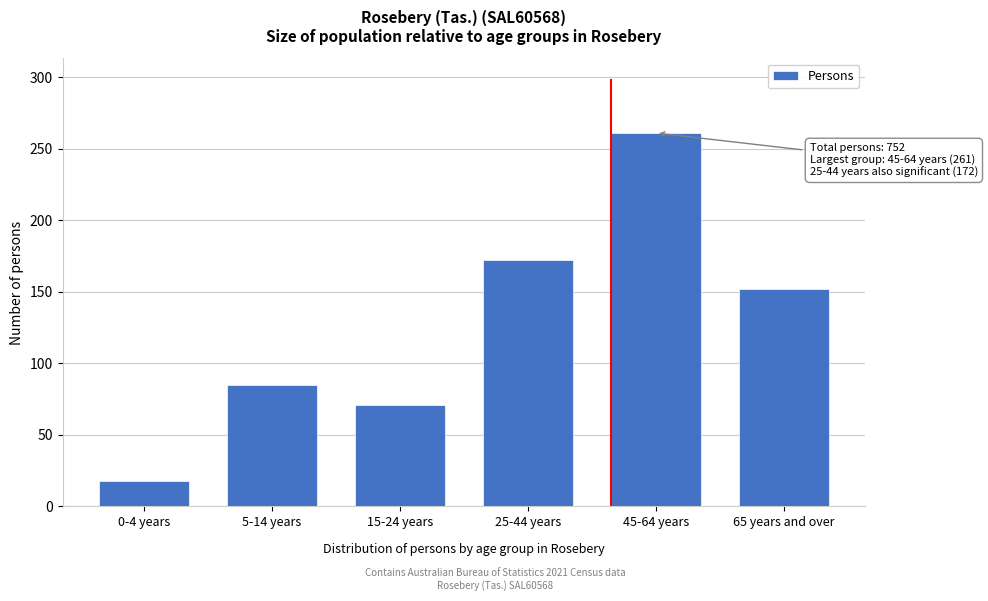

Reading right to left, transcribe all the data shown in this chart.

152	261	172	71	85	18